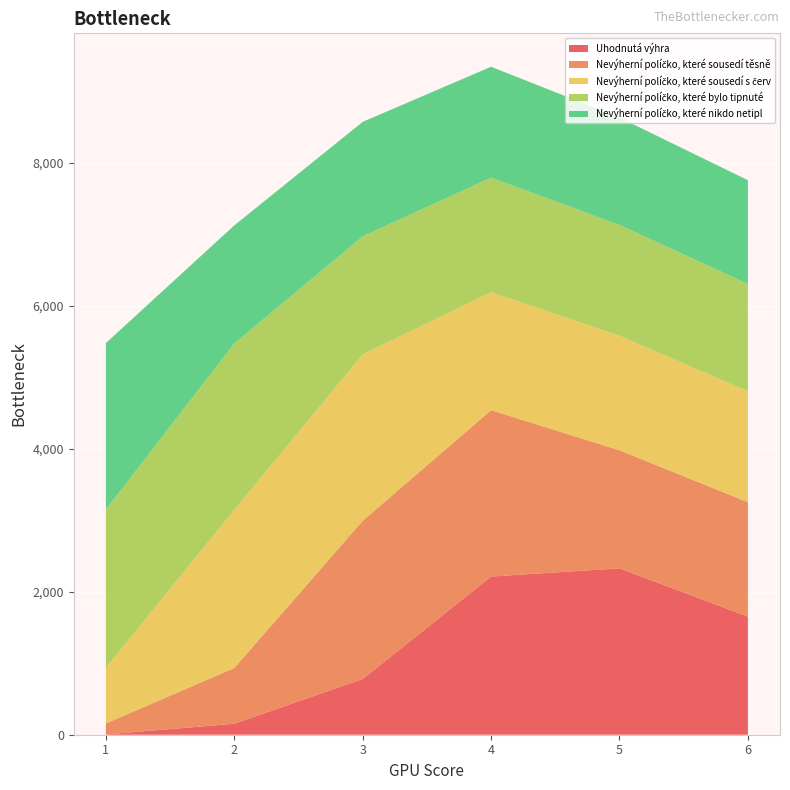

Reading right to left, extract all data points from this chart.

Uhodnutá výhra: 6=1651	5=2327	4=2212	3=780	2=153	1=5
Nevýherní políčko, které sousedí těsně: 6=1601	5=1651	4=2327	3=2212	2=780	1=153
Nevýherní políčko, které sousedí s červ: 6=1551	5=1601	4=1651	3=2327	2=2212	1=780
Nevýherní políčko, které bylo tipnuté: 6=1501	5=1551	4=1601	3=1651	2=2327	1=2212
Nevýherní políčko, které nikdo netipl: 6=1451	5=1501	4=1551	3=1601	2=1651	1=2327